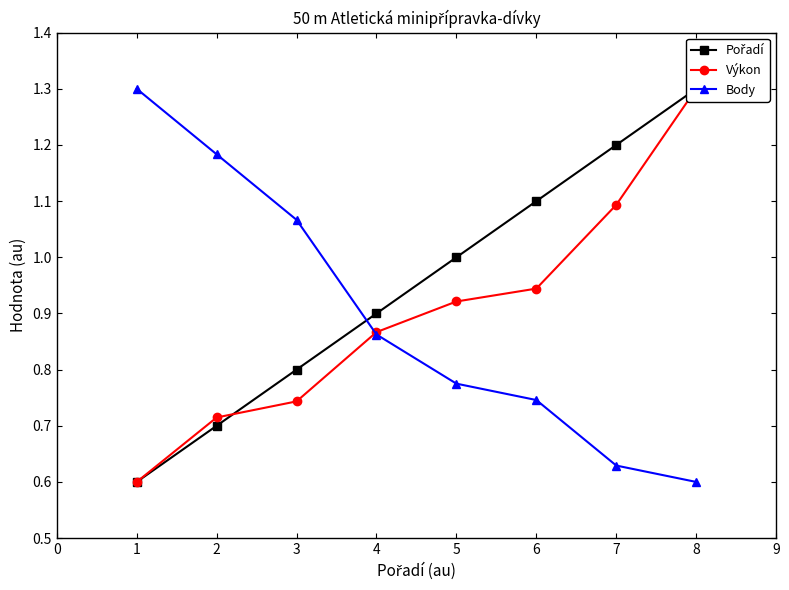

Read the Výkon value at 1.

0.7